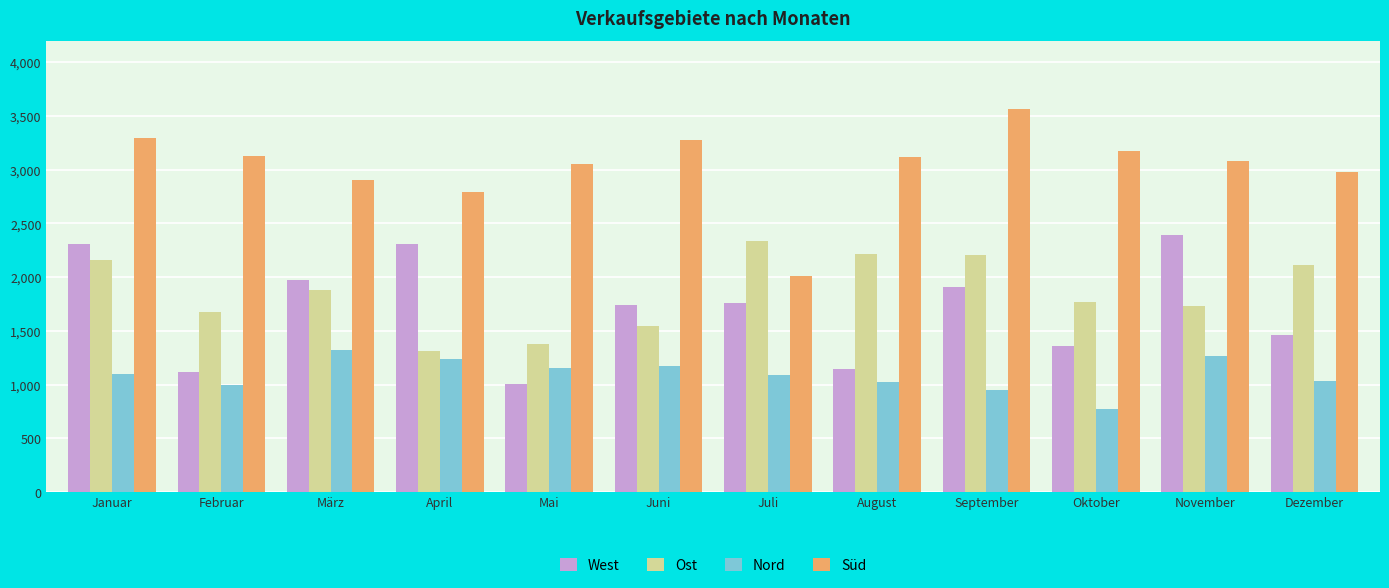

What position from the left is August?

8